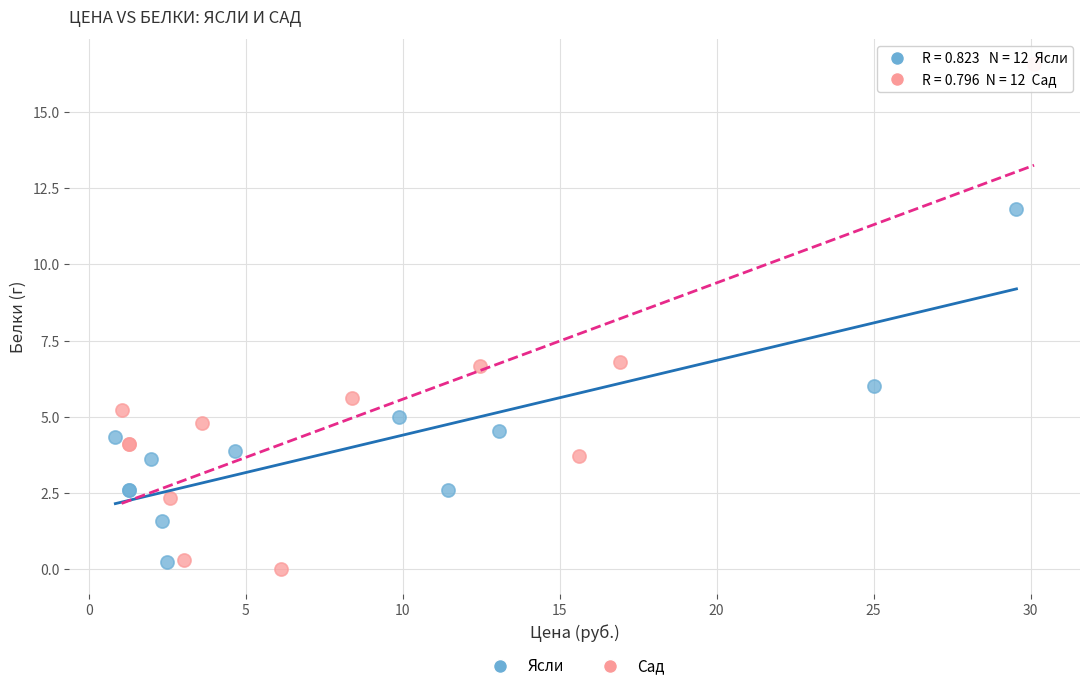

Which series has the widest spread of Y values?

Сад